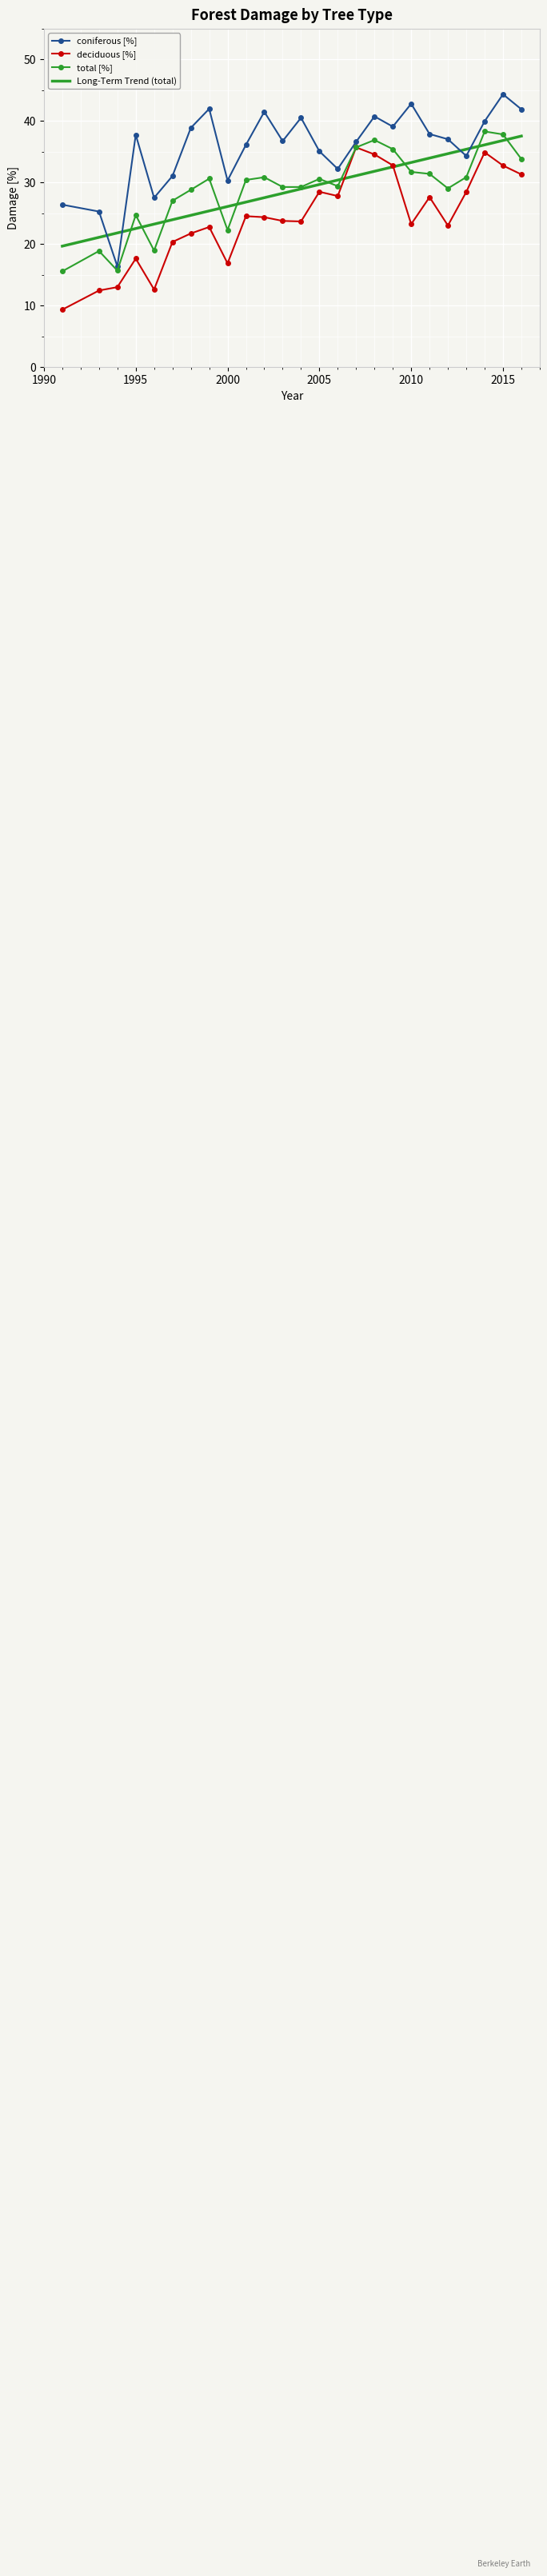

True or false: deciduous [%] and coniferous [%] cross at least once.

False